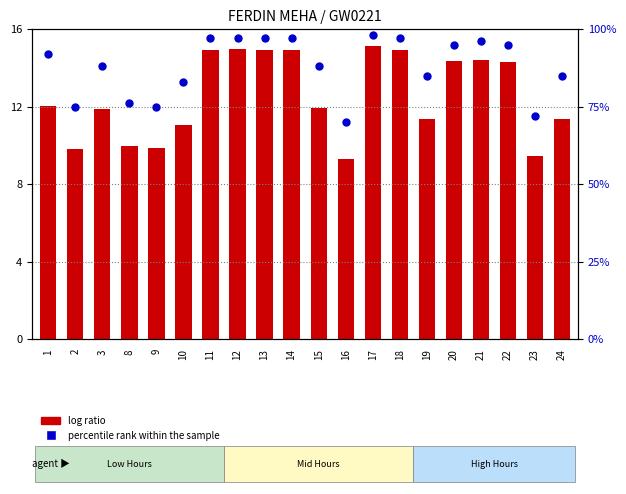

Which series contains the highest Y value?

log ratio